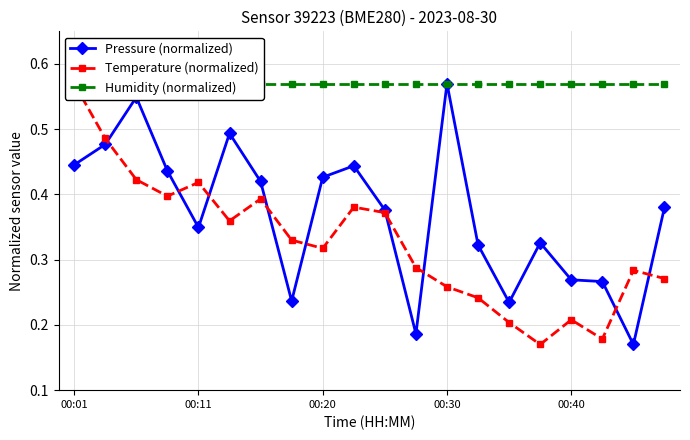

True or false: Pressure (normalized) has more than 2 points higher than both neighbors.

True